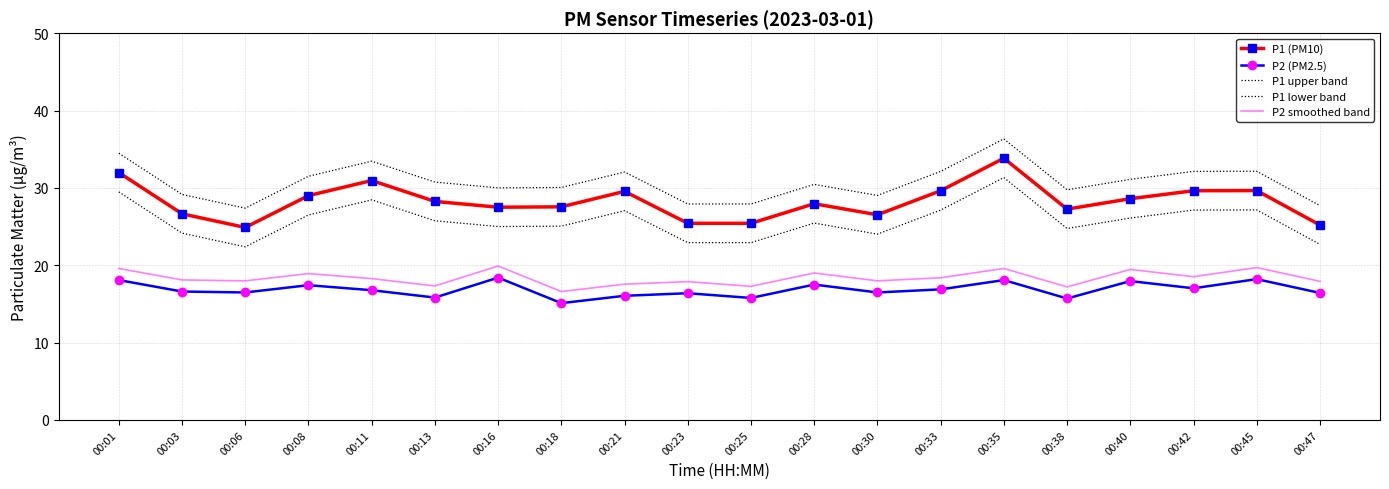

What is the sum of all P1 (PM10) values?

565.4